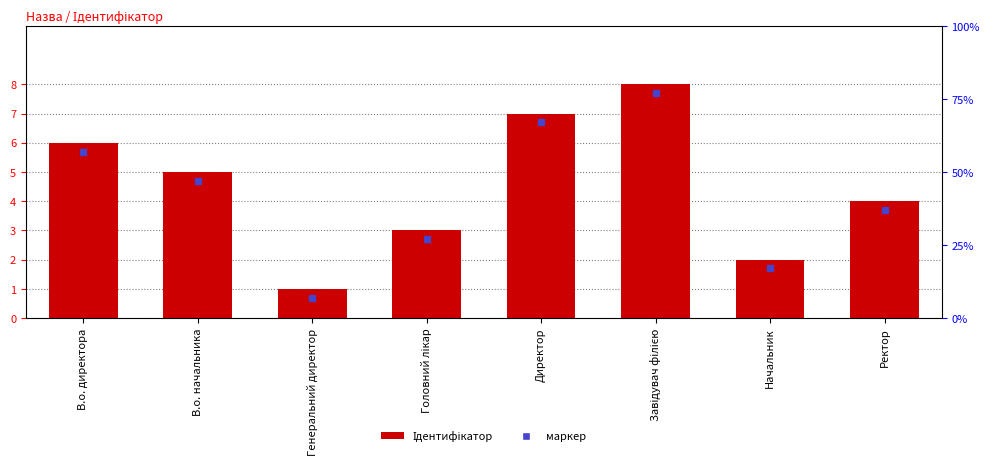

What is the value of the 7th bar from the left?

2